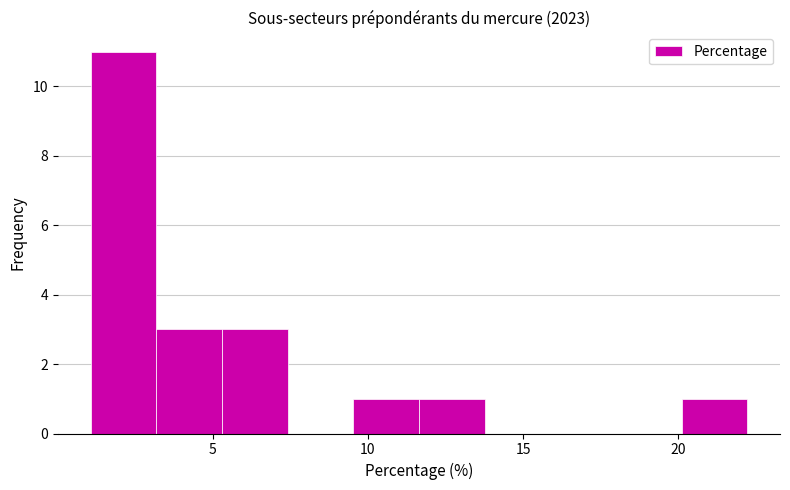

Which range on the x-axis has the tallest bar?

1.0 to 3.0